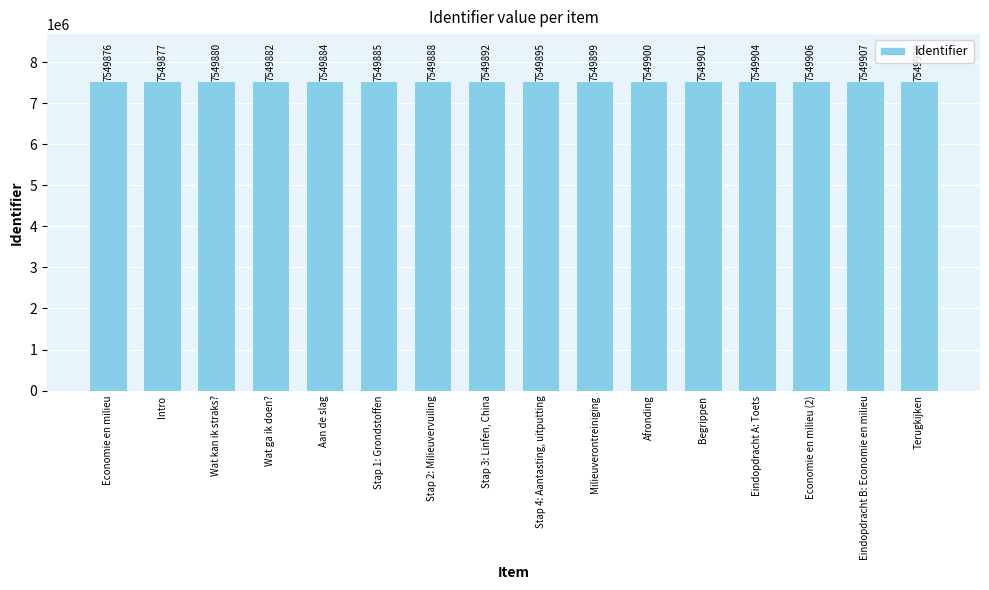

What is the average value?

7549893